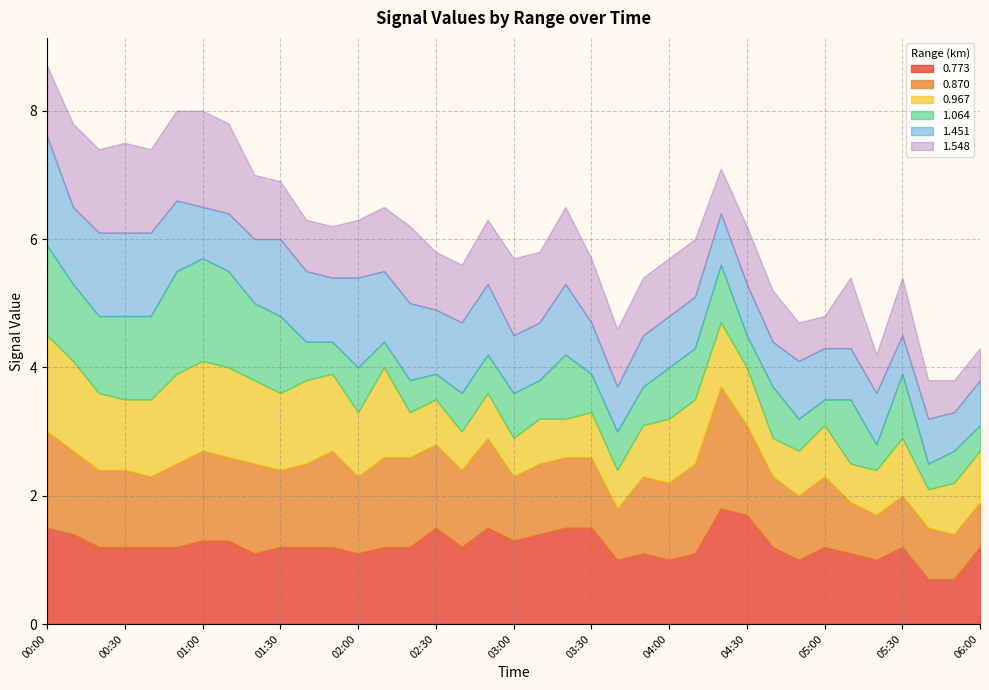

Which series has the largest range (max minus min)?

1.064